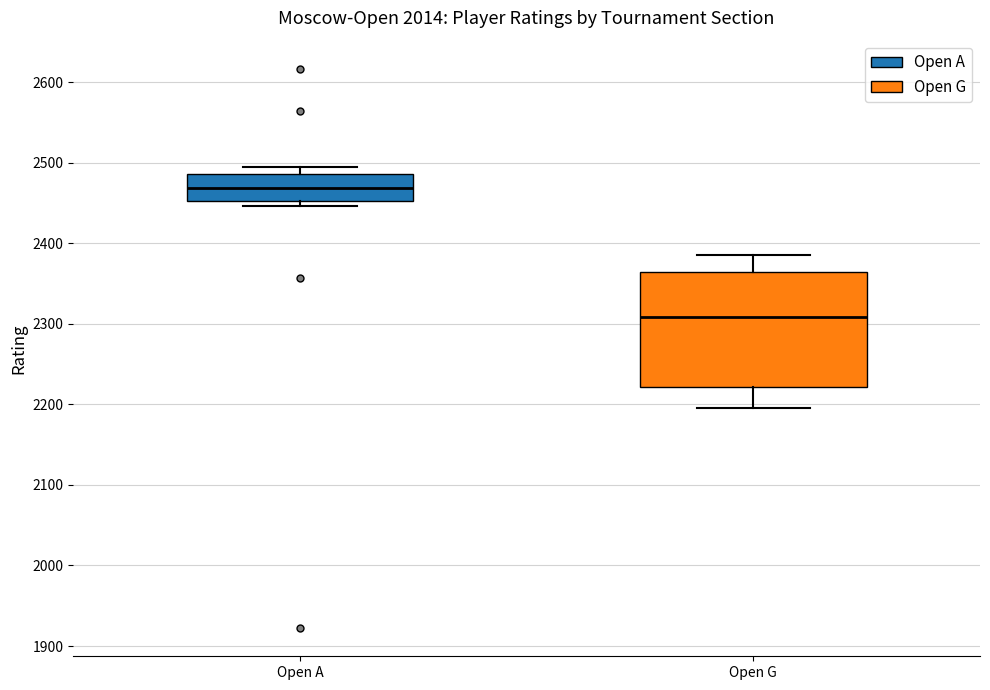

Reading left to right, transcribe this box plot: for each box, give where its median line is, the range the box spans, and where its two whiskers end, as read against the y-axis. The values are not printed on the chart, so give them approximately, as read against the axis.

Open A: median 2470, box 2450 to 2490, whiskers 2450 (just below the box's lower edge) to 2500
Open G: median 2310, box 2220 to 2360, whiskers 2200 to 2390